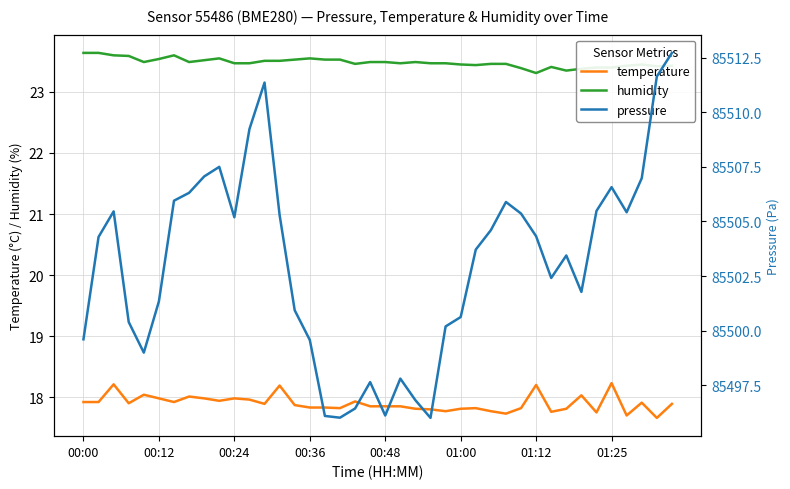

What is the minimum value for pressure?

85496.0